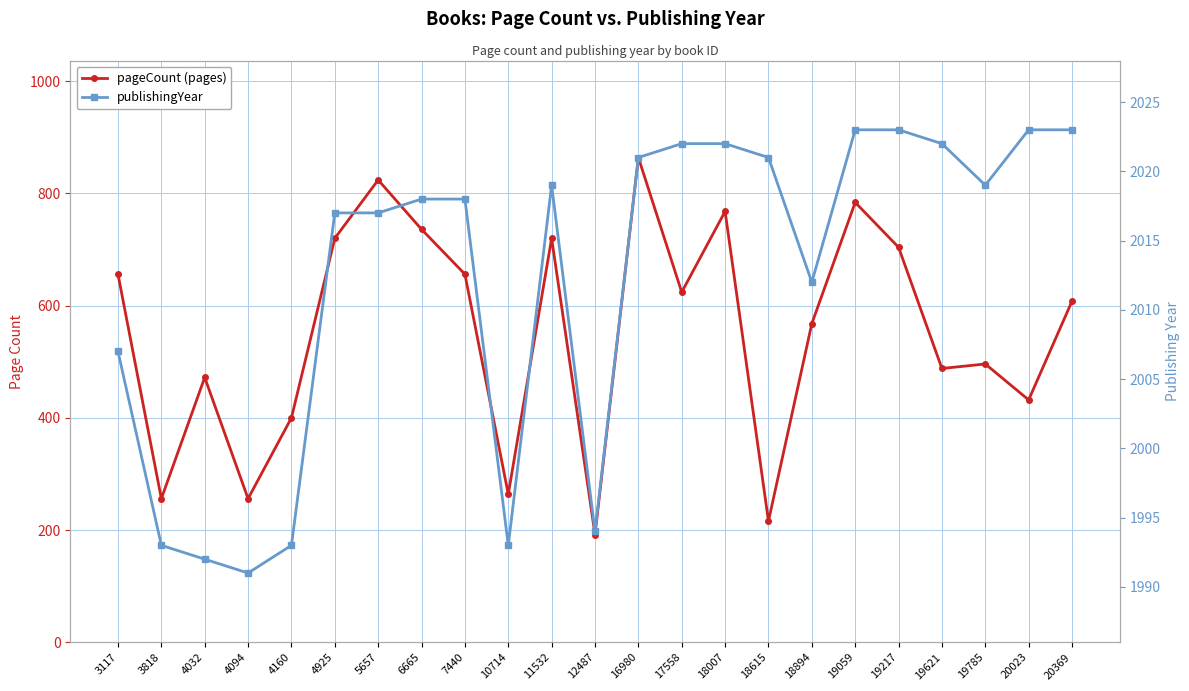

Is it true that publishingYear equals 1004 at 4094?

False